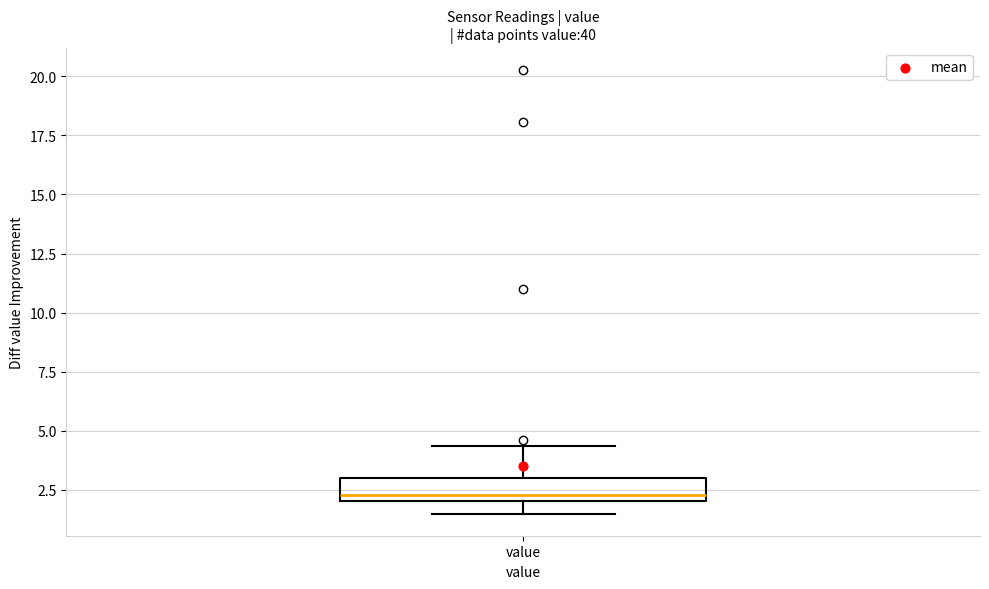

Read this box plot against the y-axis: the position of the median line, the range covered by the box, and the ends of both whiskers. The values are not printed on the chart, so give them approximately, as read against the axis.

median 2.5, box 2.0 to 3.0, whiskers 1.5 to 4.5